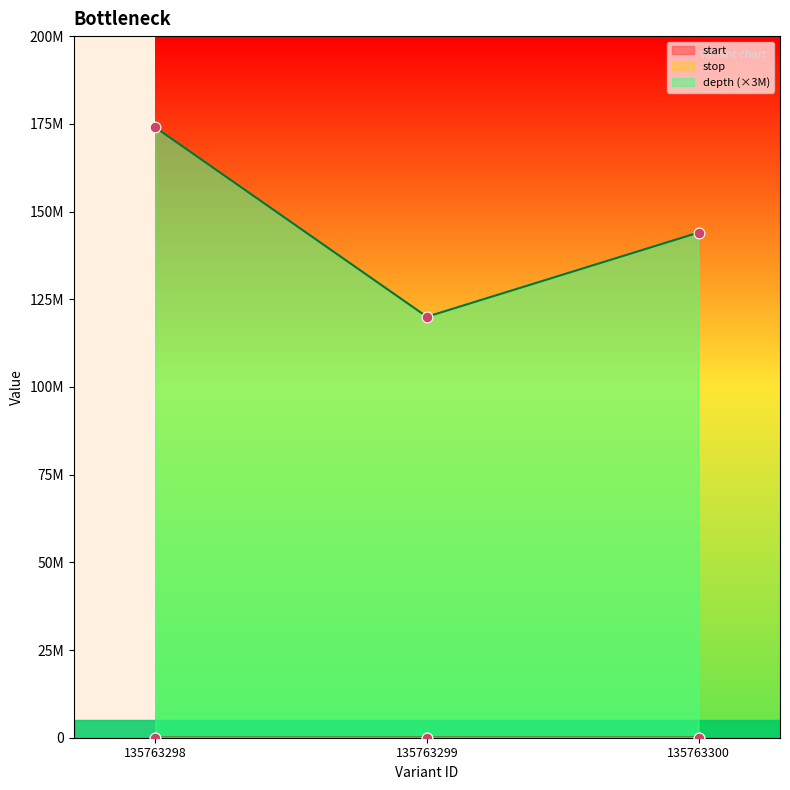

Which series reaches the minimum Y coordinate?

start